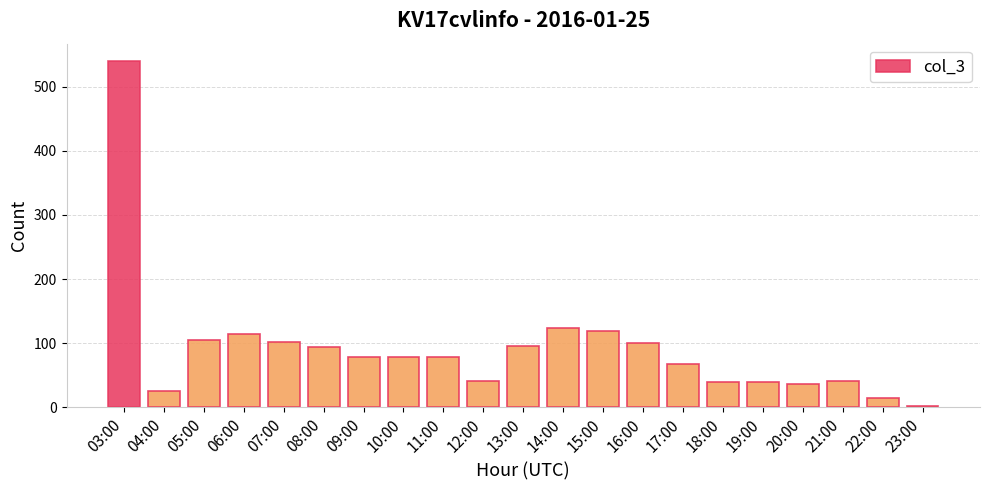

Which category has the lowest value across all series?

23:00